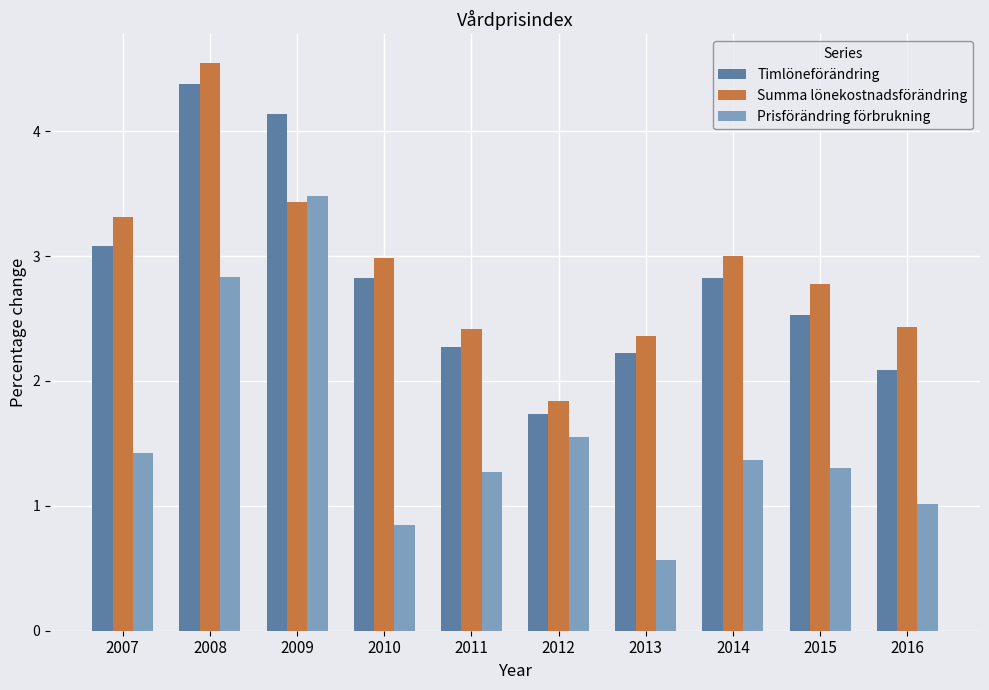

What value does the Timlöneförändring series have at 2012?

1.7